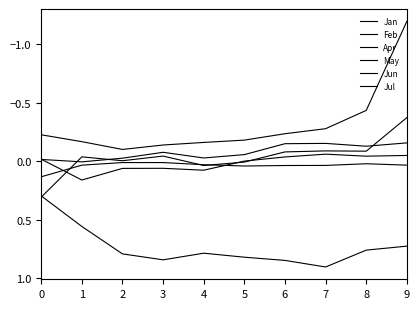

True or false: Apr has more than 2 interior local peaks.

False